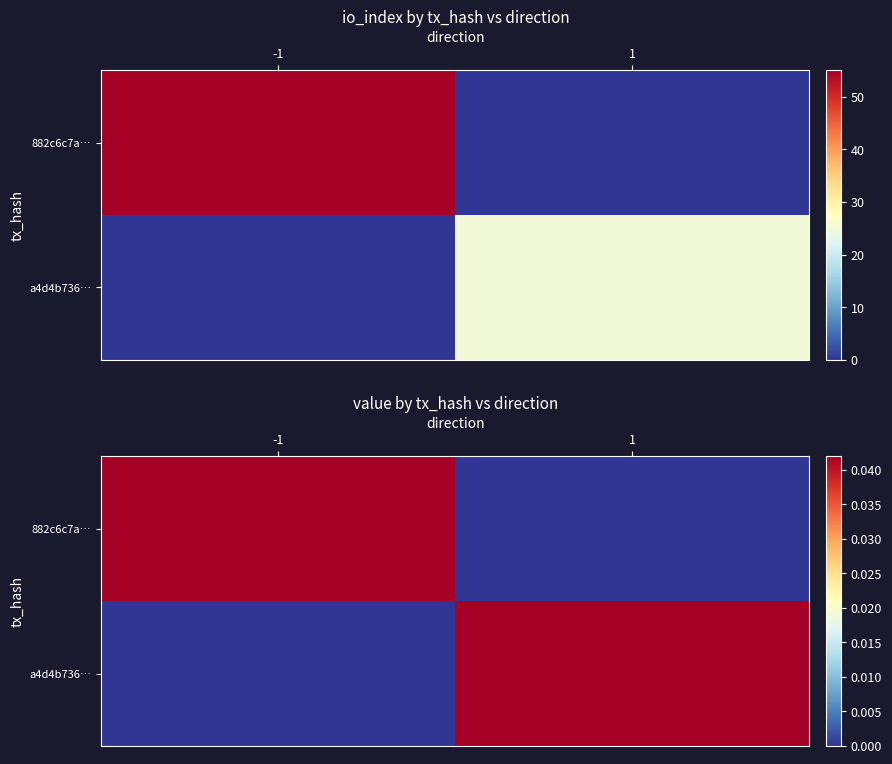

Which category has the lowest value in the a4d4b736… series?

-1